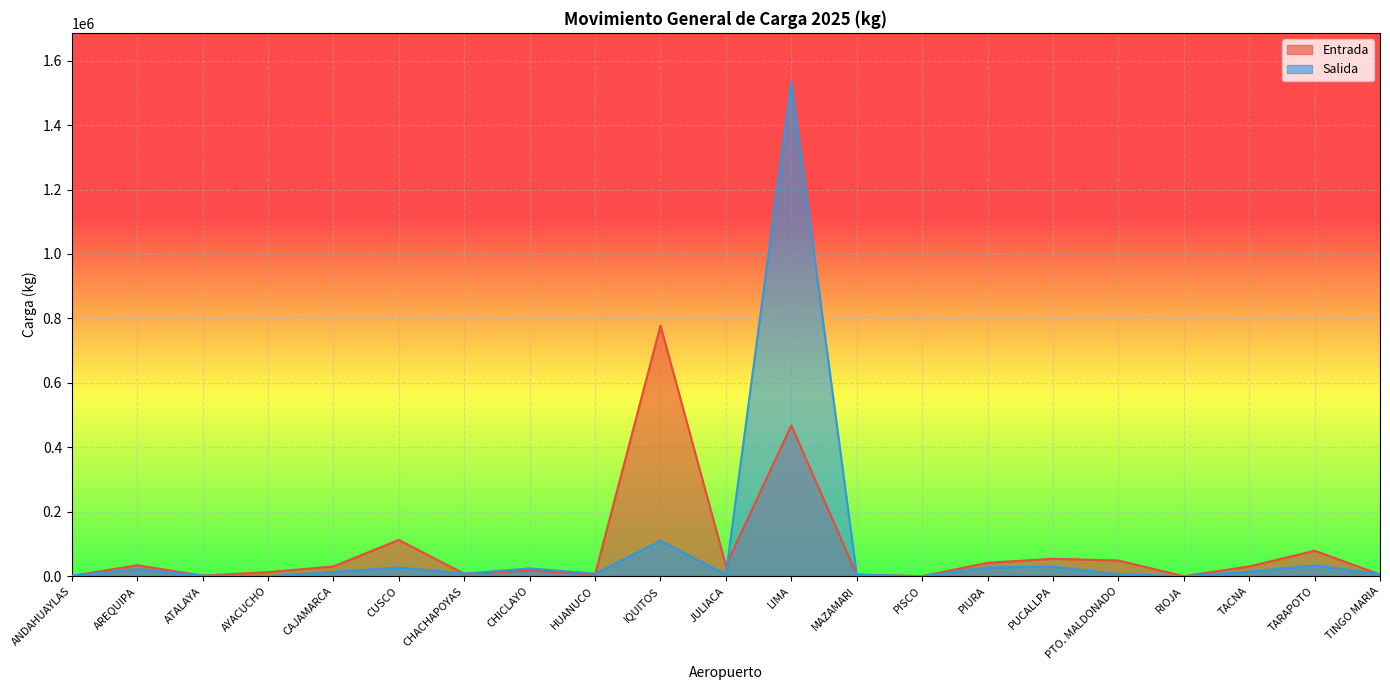

How many lines are shown in the chart?

2